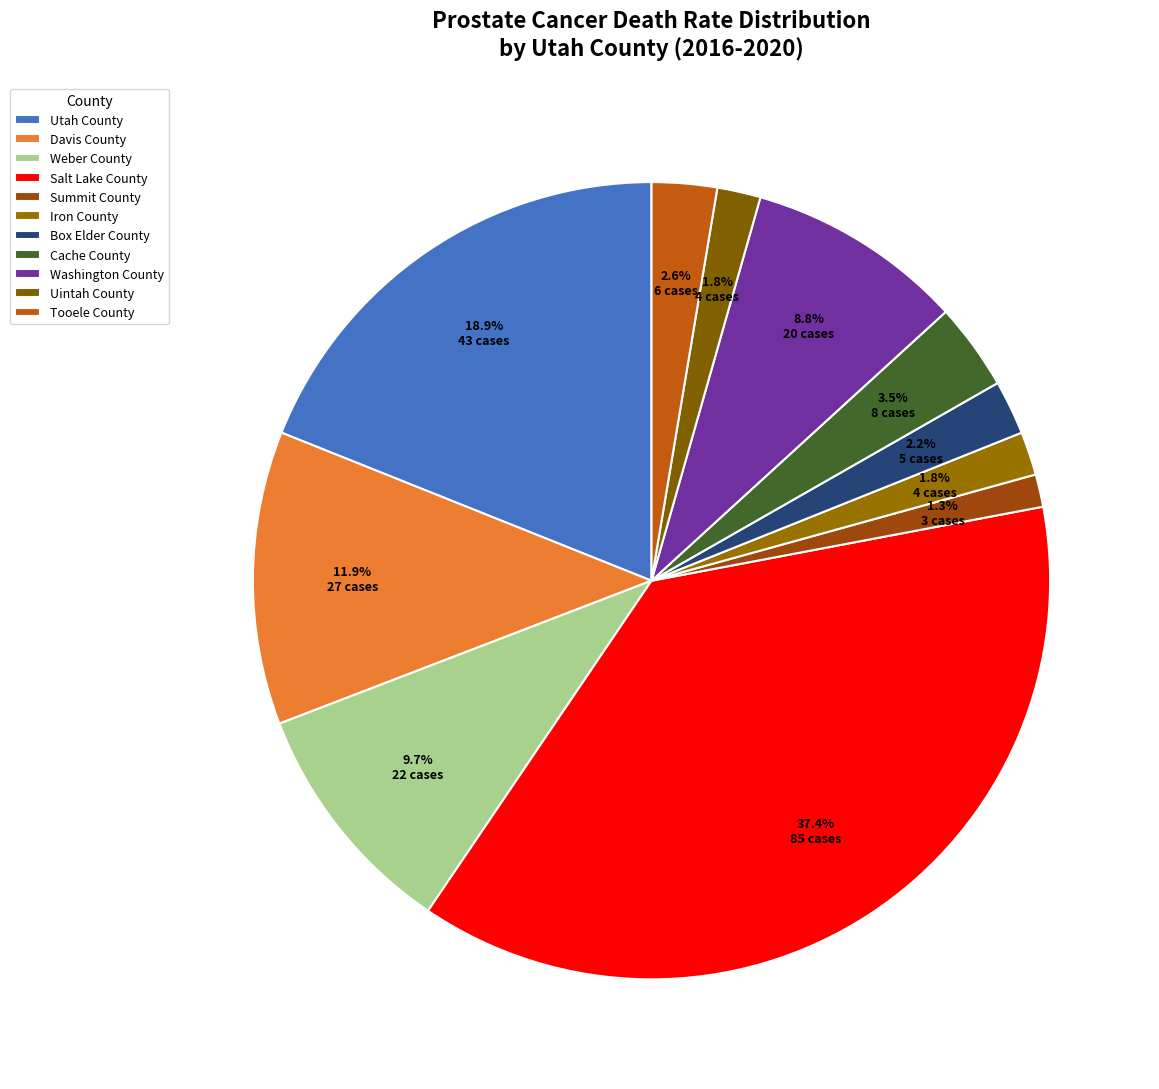

How many slices are in this pie chart?

11